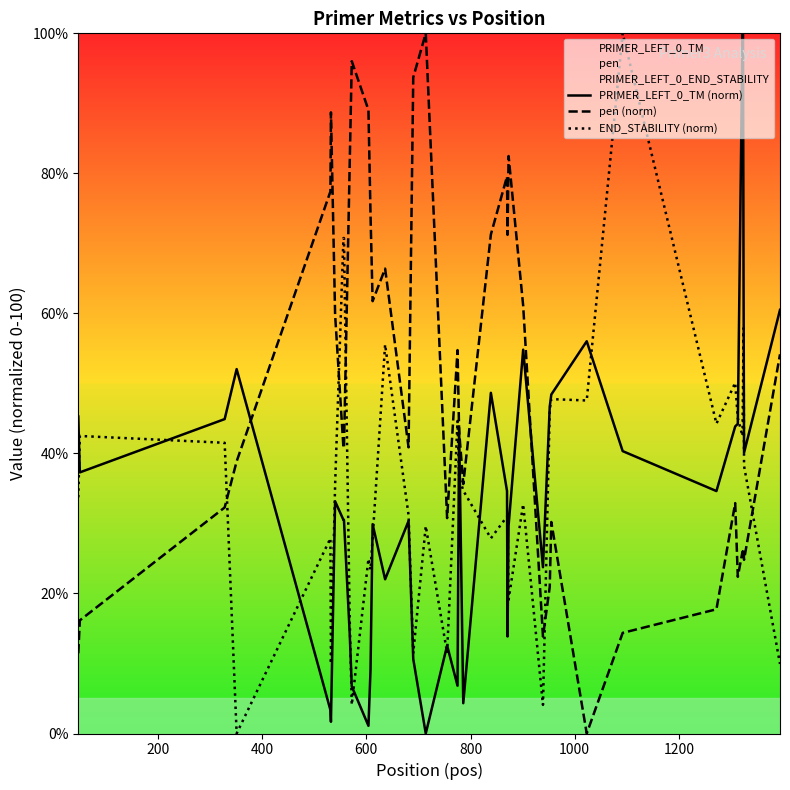

What is the maximum value shown in the chart?

100.0